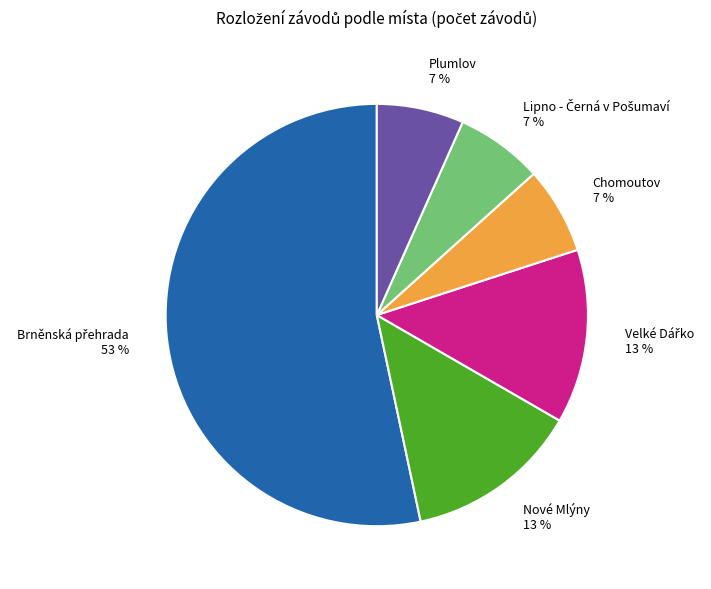

To the nearest percent, what portion does Chomoutov 7 % represent?

7%